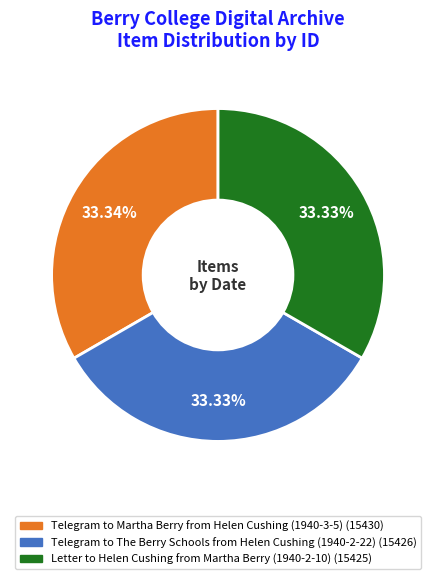

Is the sum of Telegram to The Berry Schools from Helen Cushing (1940-2-22) and Telegram to Martha Berry from Helen Cushing (1940-3-5) greater than half?

Yes